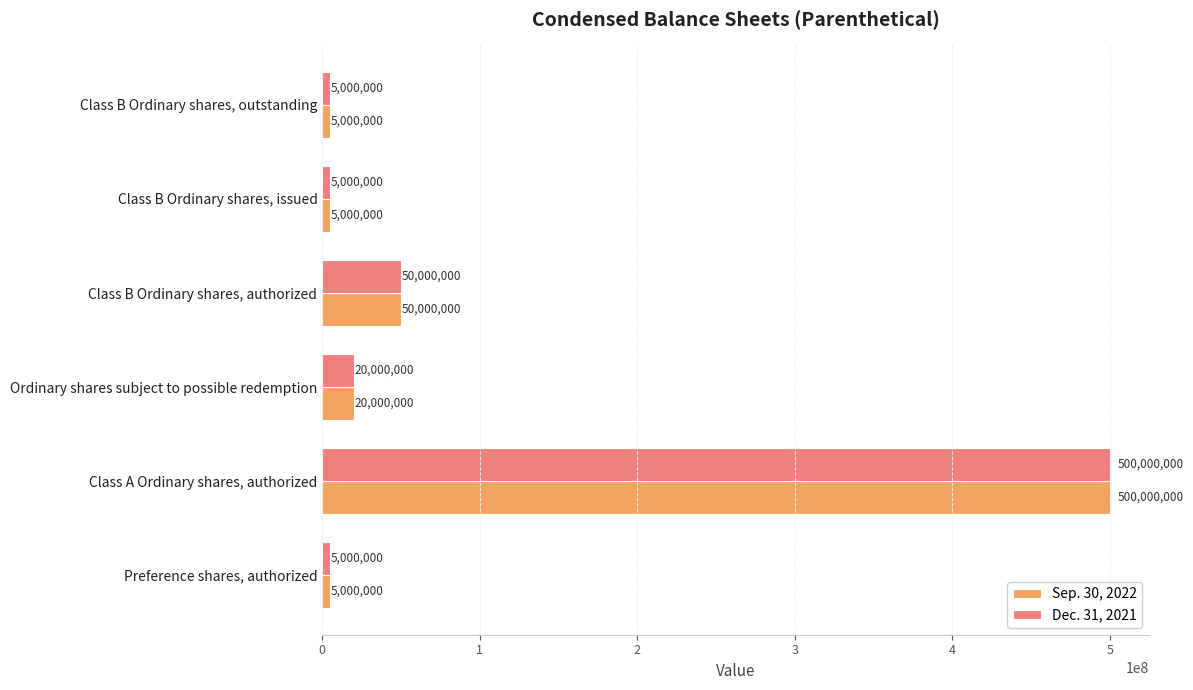

At which label is Sep. 30, 2022 closest to 252500000?

Class B Ordinary shares, authorized